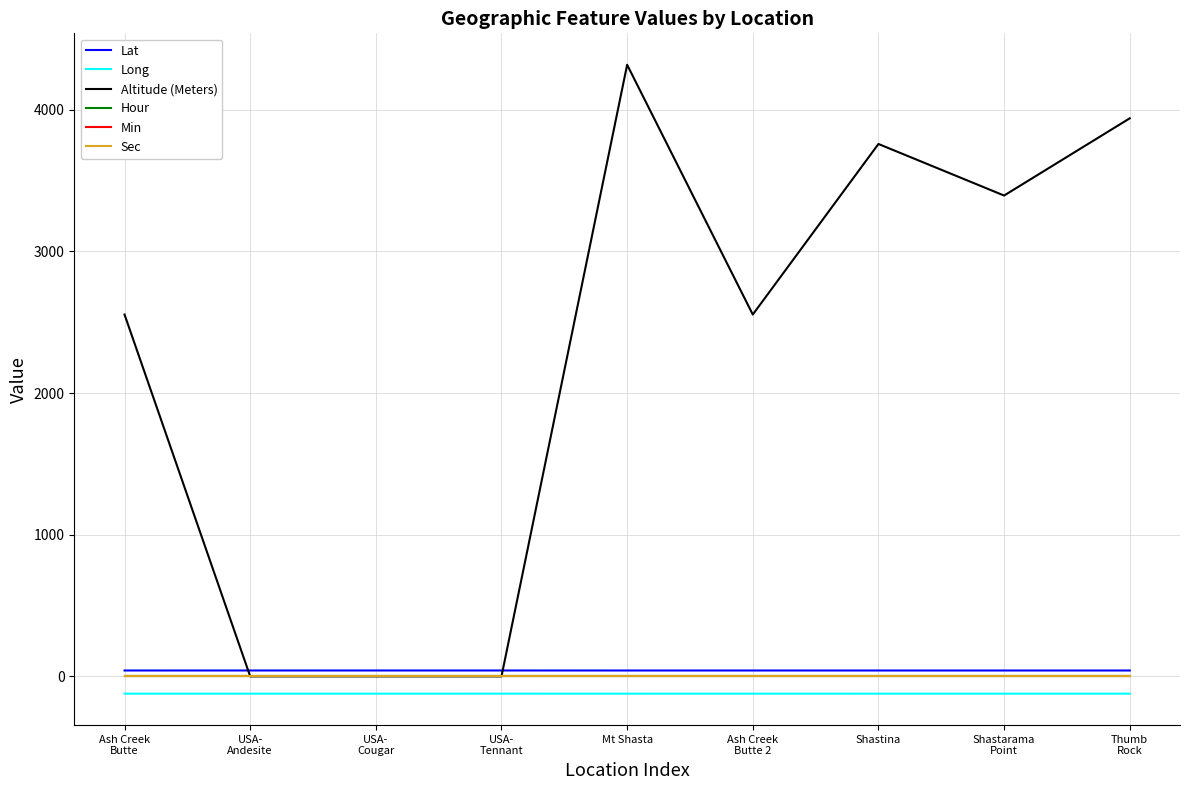

Which series has the largest total across all categories?

Altitude (Meters)